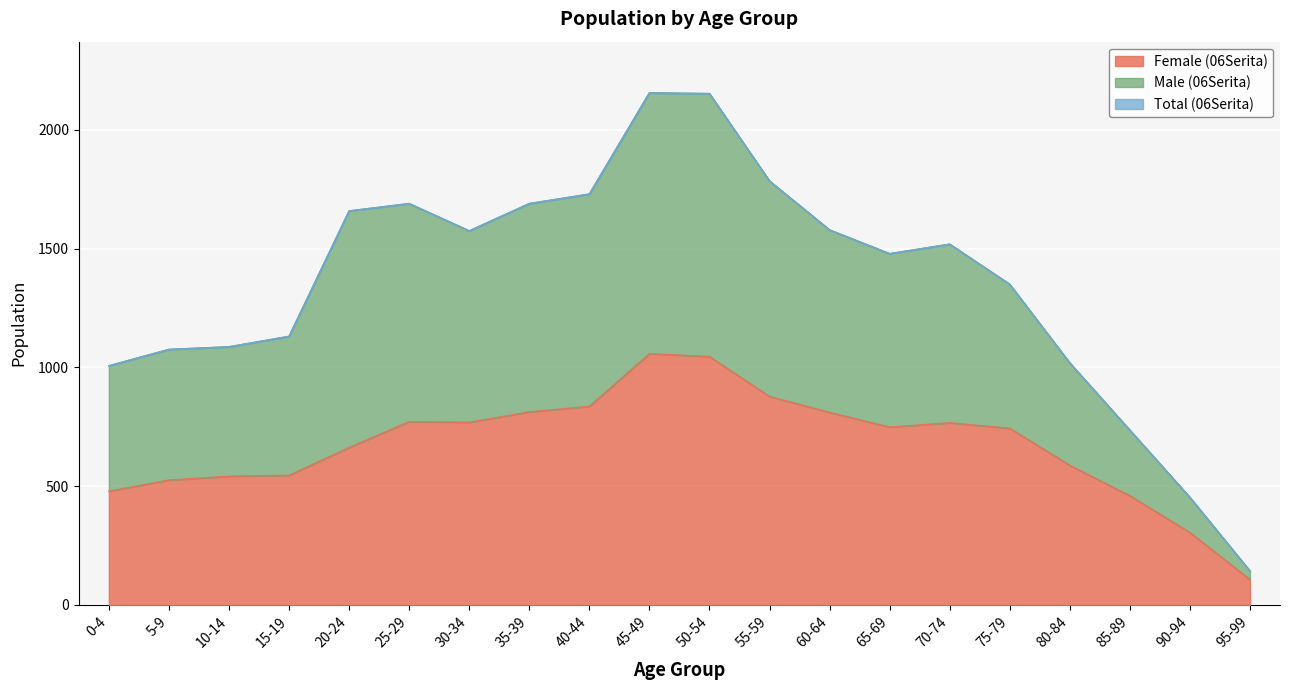

At how many categories does at least one series exceed 2135?

2